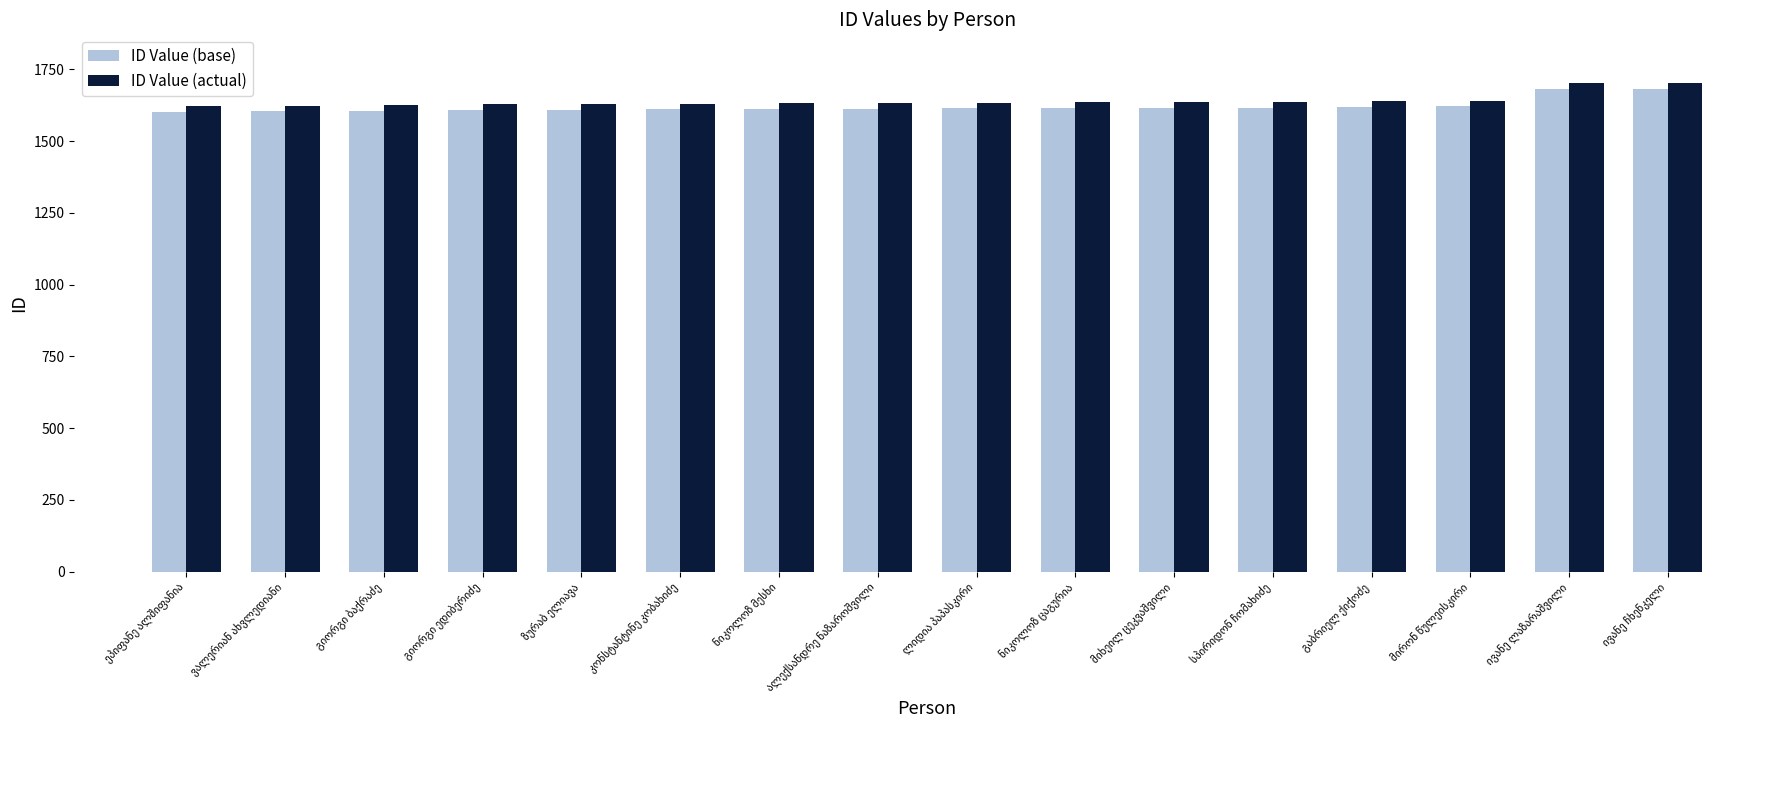

What is the sum of all ID Value (actual) values?

26251